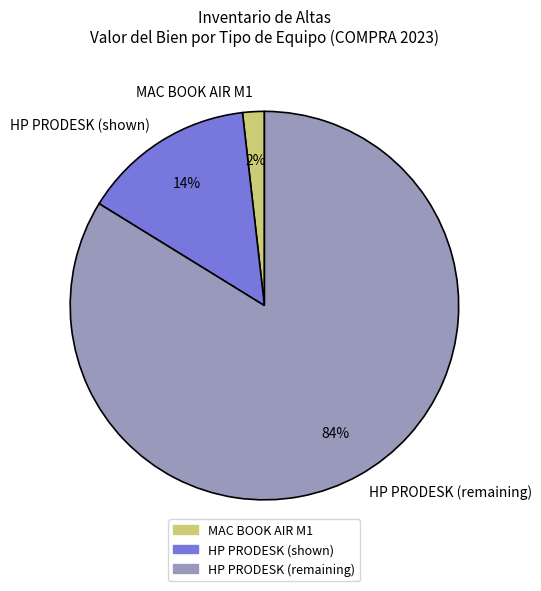

What percentage is the MAC BOOK AIR M1 slice, to the nearest percent?

2%